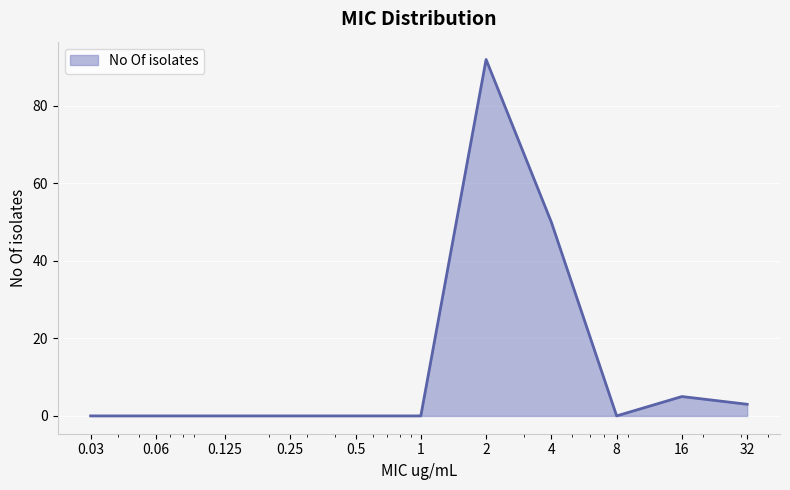

What is the maximum value shown in the chart?

92